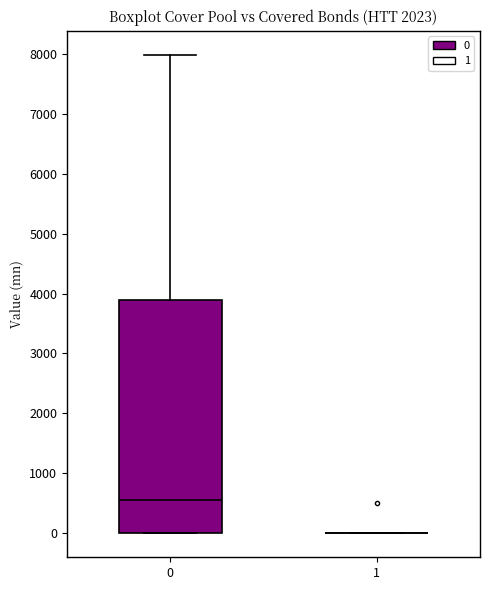

Where is the lower edge of the box at x = 0 on the y-axis? The values are not printed on the chart, so give them approximately, as read against the axis.

0